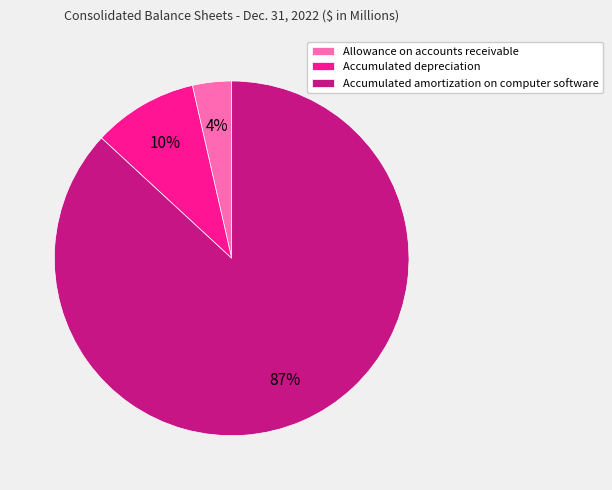

What percentage is the Accumulated depreciation slice, to the nearest percent?

10%